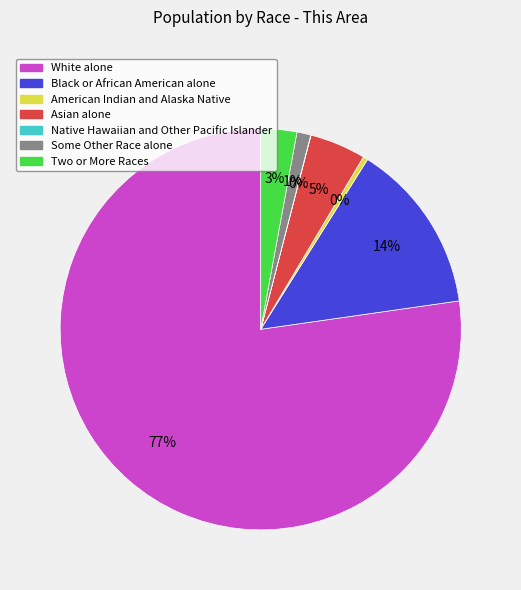

What is the largest slice in the pie chart?

White alone